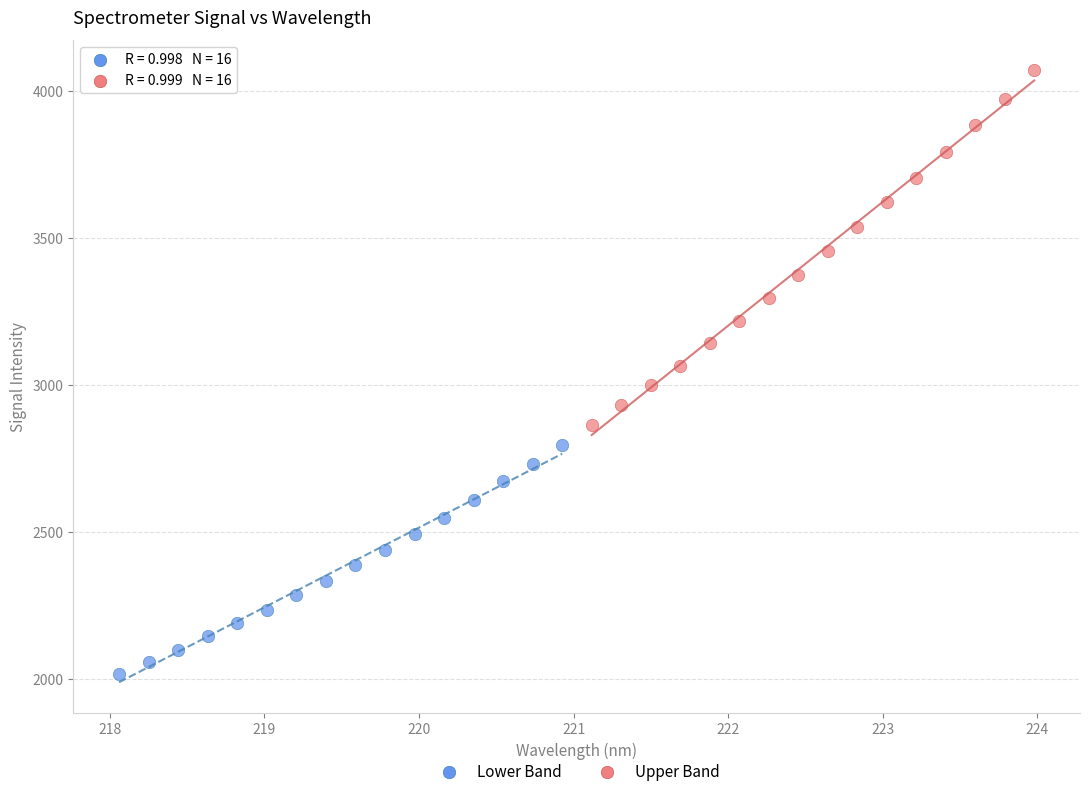

Which series has the widest spread of Y values?

Upper Band